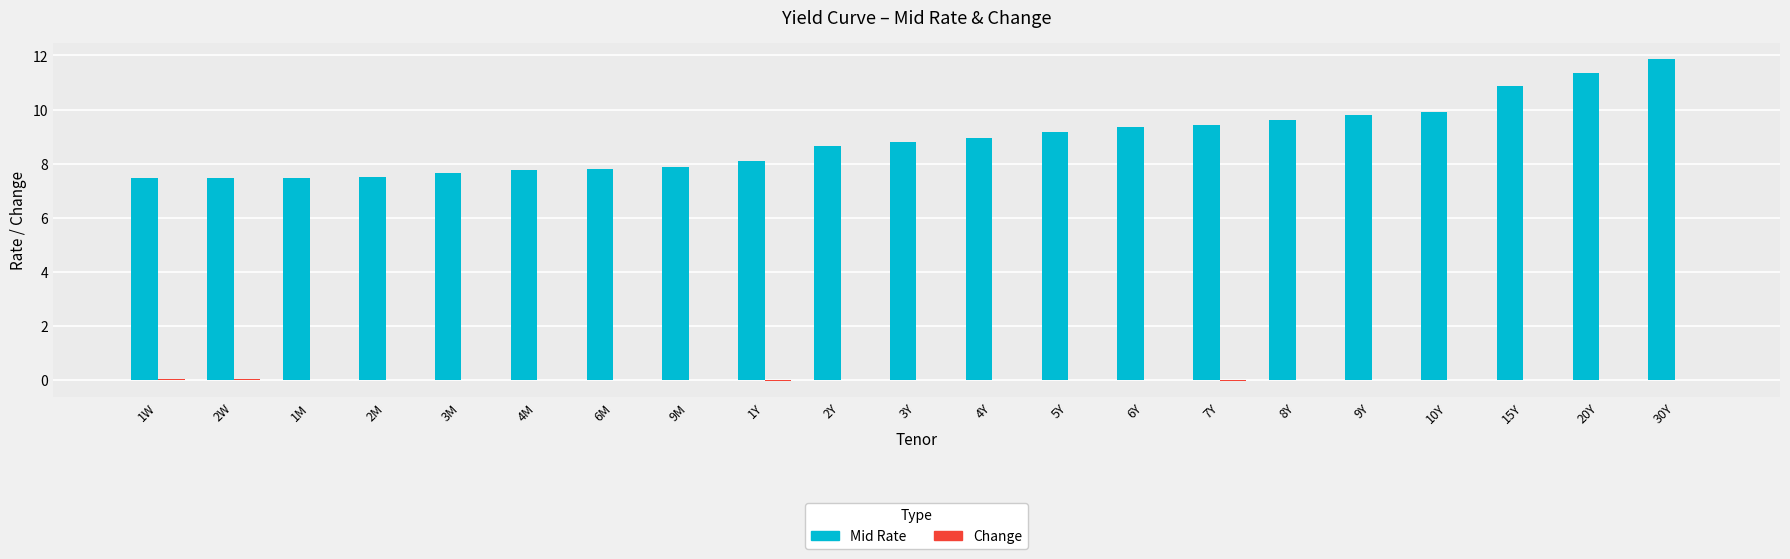

At which category is the sum across all series the highest?

30Y